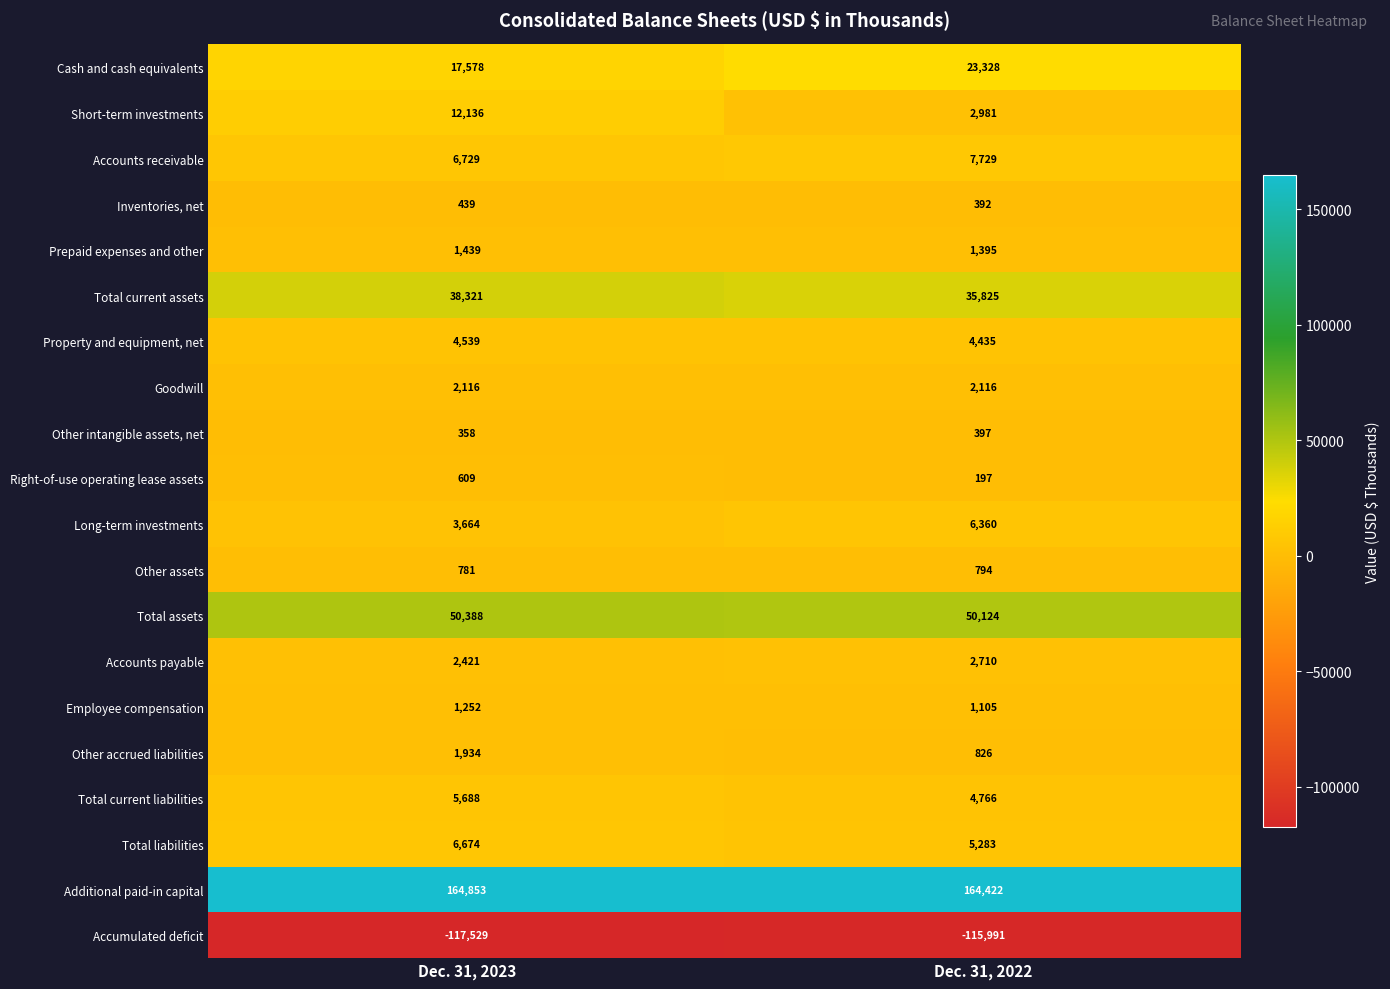

What is the sum of all Employee compensation values?

2357